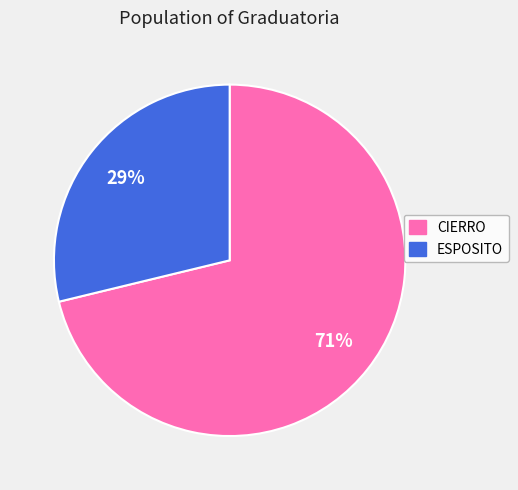

Does CIERRO represent more than half of the total?

Yes